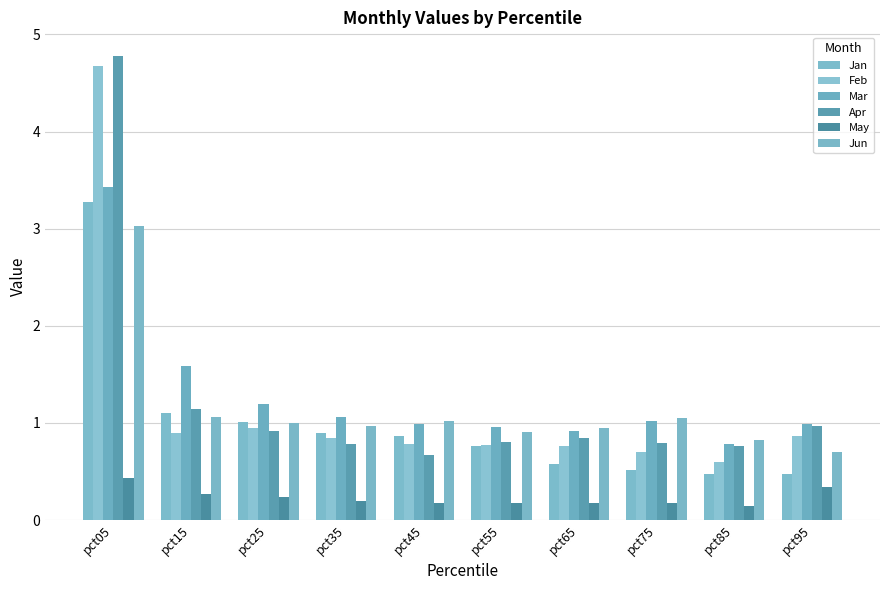

Between pct75 and pct85, which is larger?

pct75